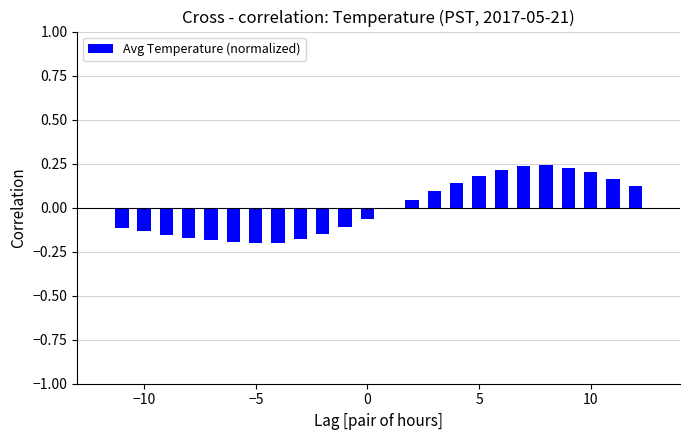

What is the difference between the second highest and second lowest values?

0.4